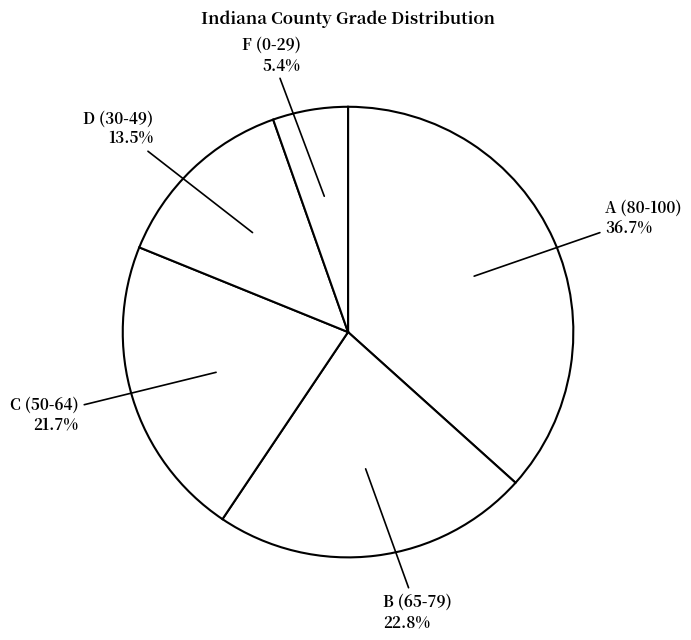

What portion of the pie excludes F (0-29)?

94.6%